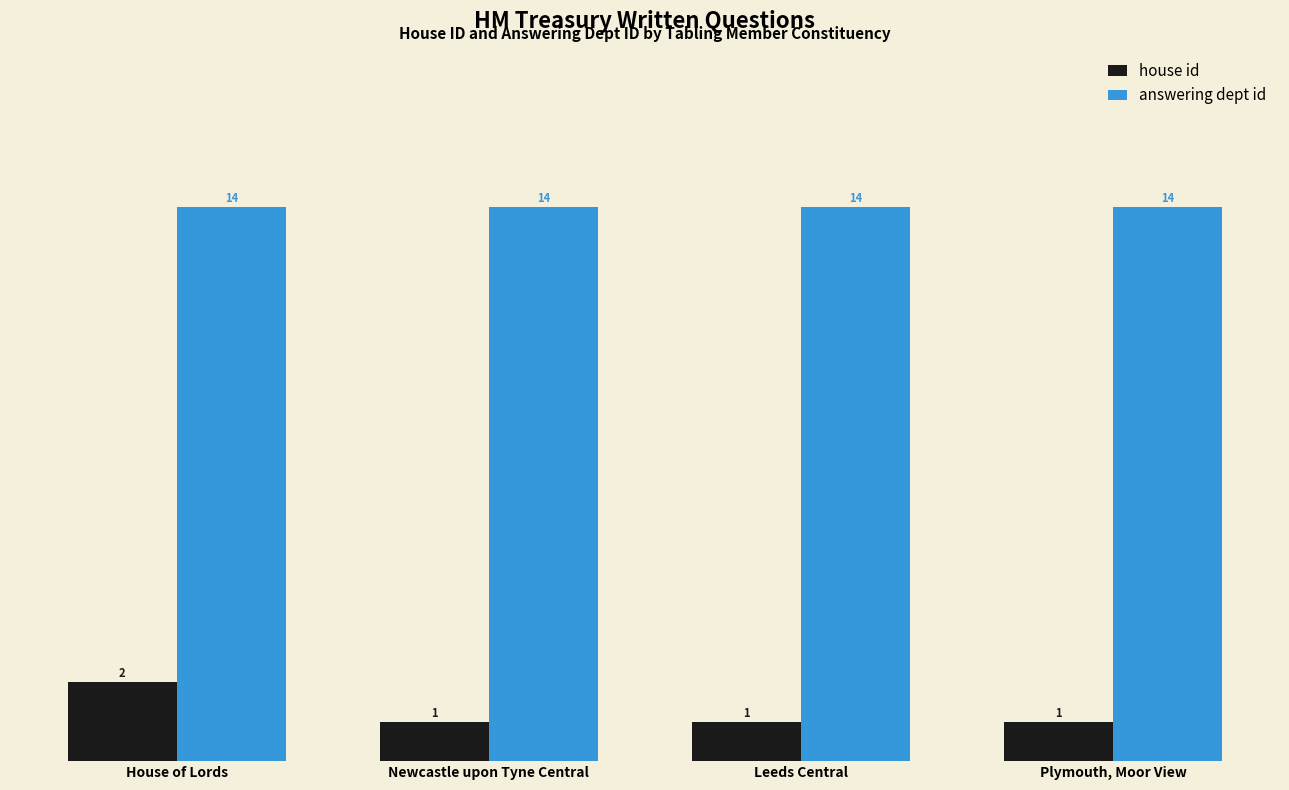

Reading left to right, list all the values displayed in this chart.

house id: 2	1	1	1
answering dept id: 14	14	14	14